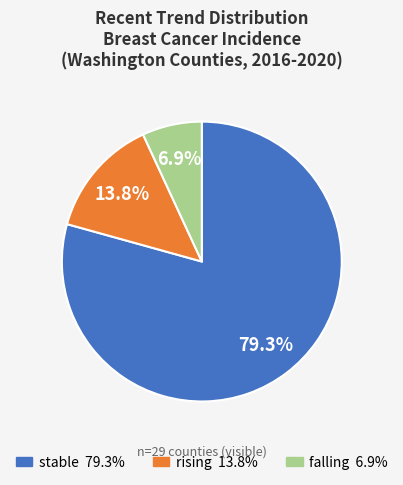

To the nearest percent, what is the average slice percentage?

33%